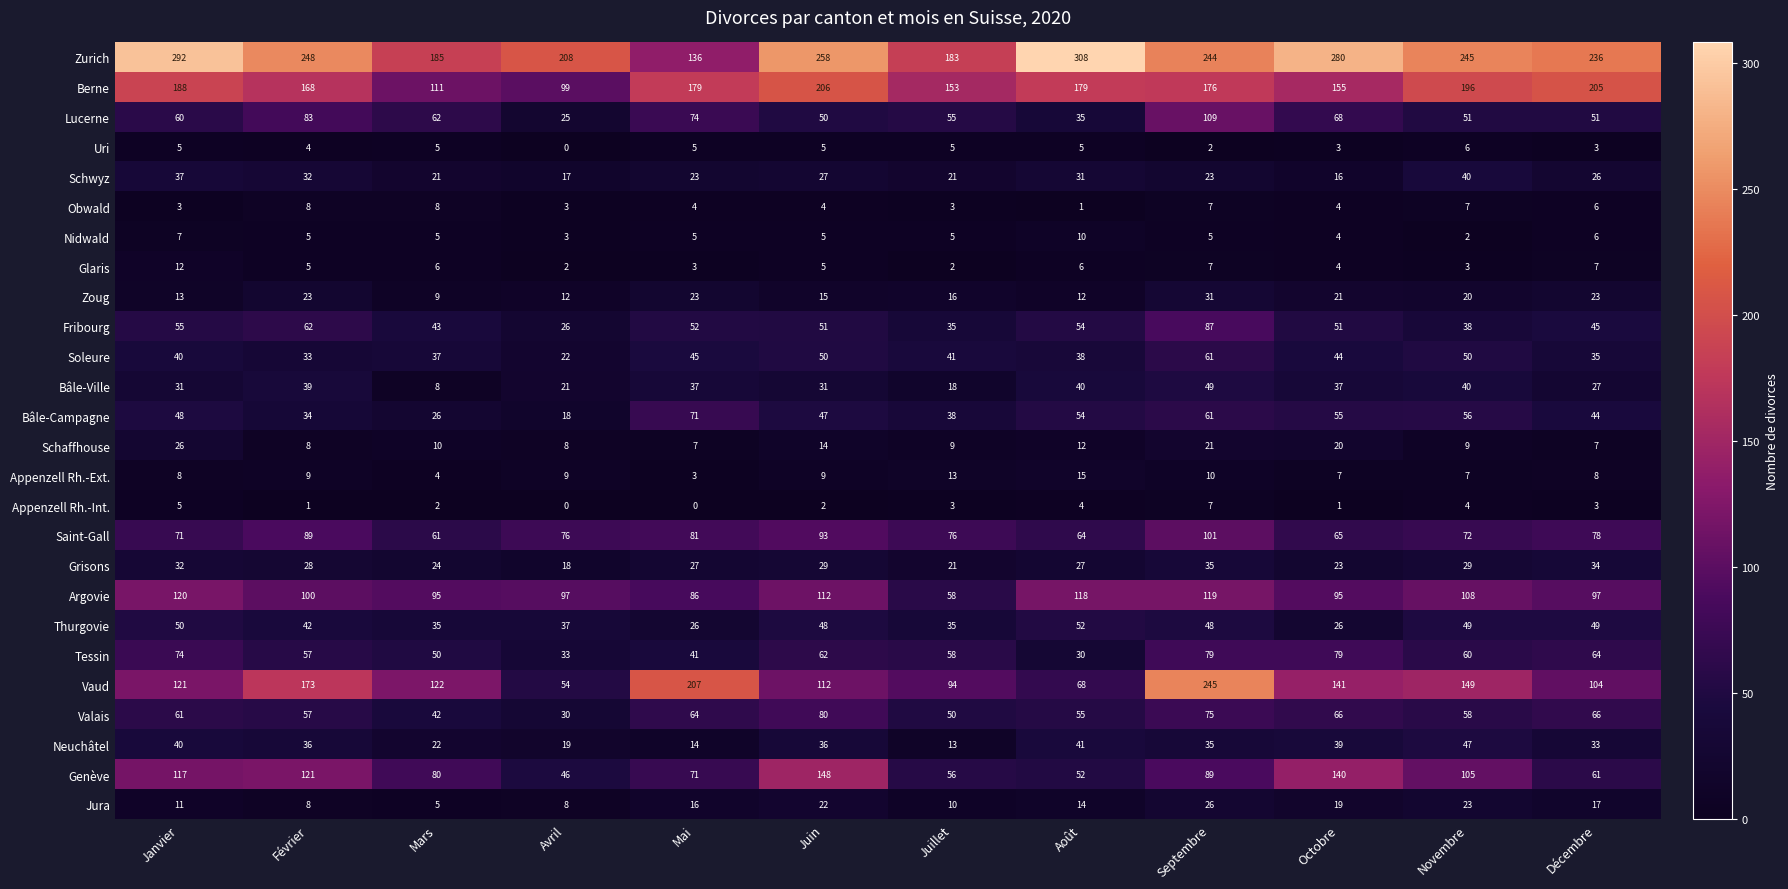

How many data points in Soleure are less than 41?

6